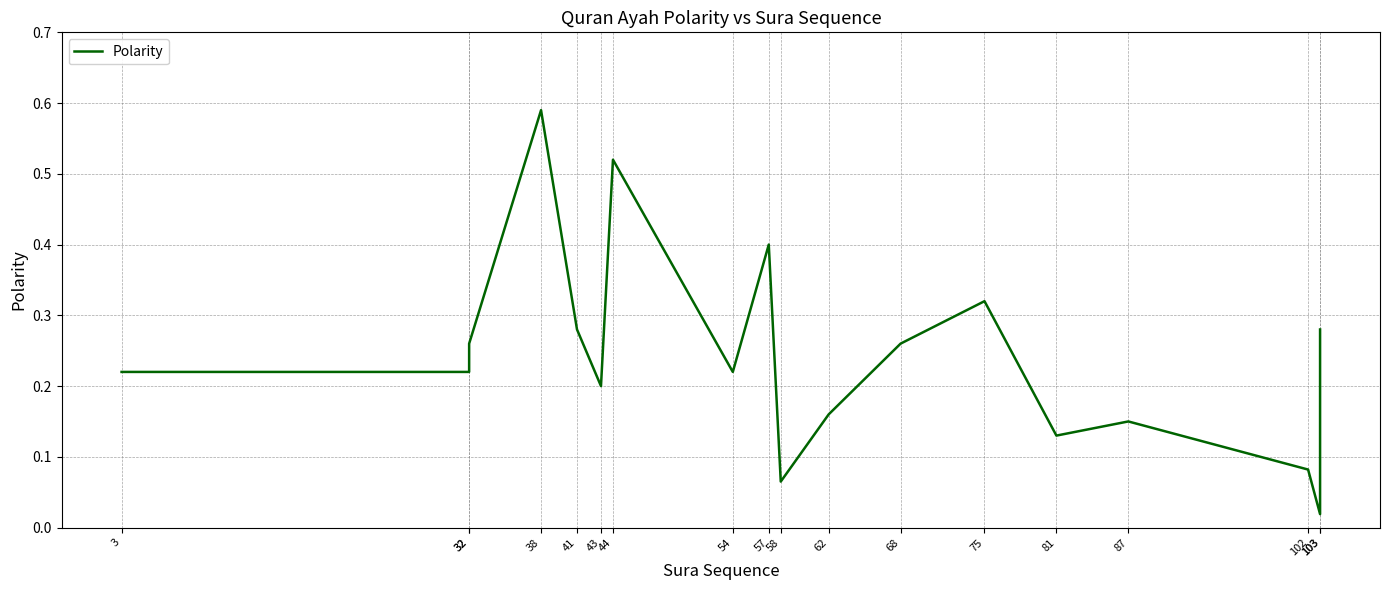

At which category does the data reach its first local peak?

38